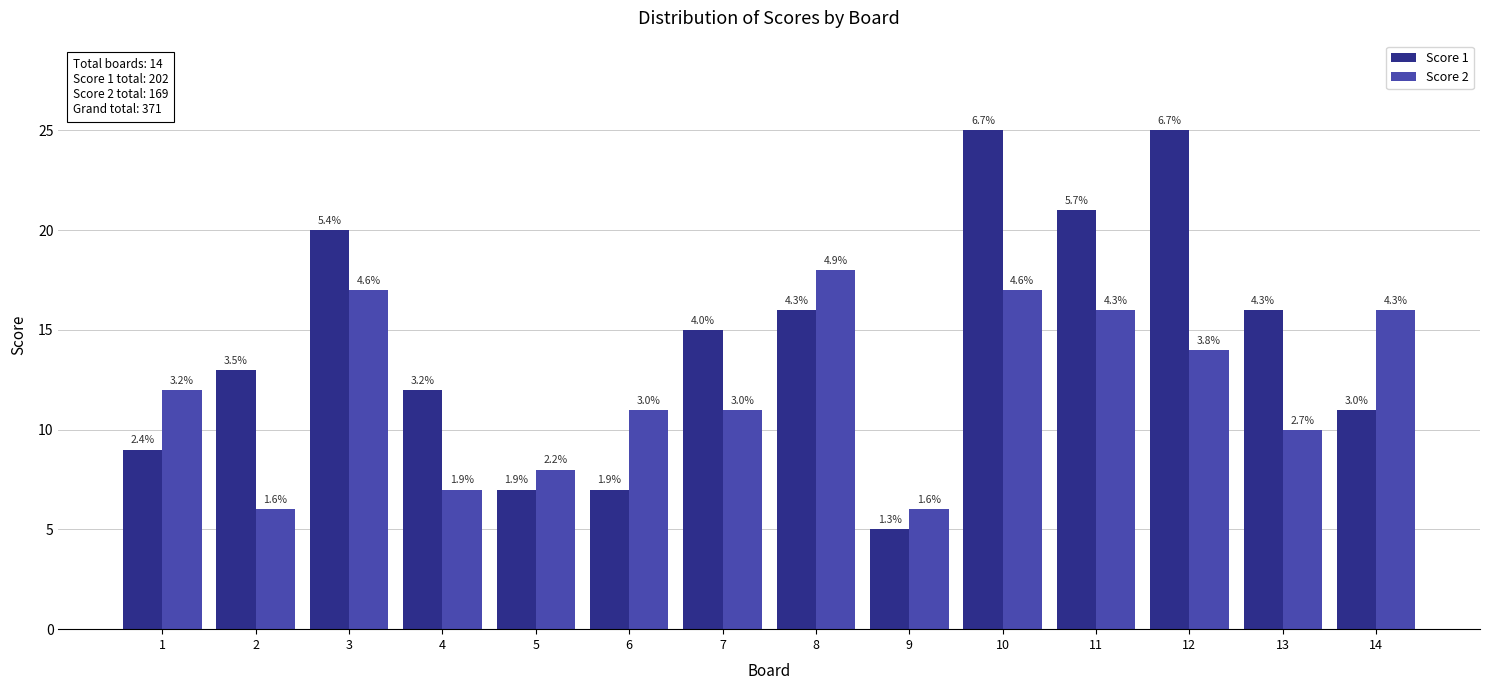

What is the value of the Score 2 bar at the 8th from the left?

18